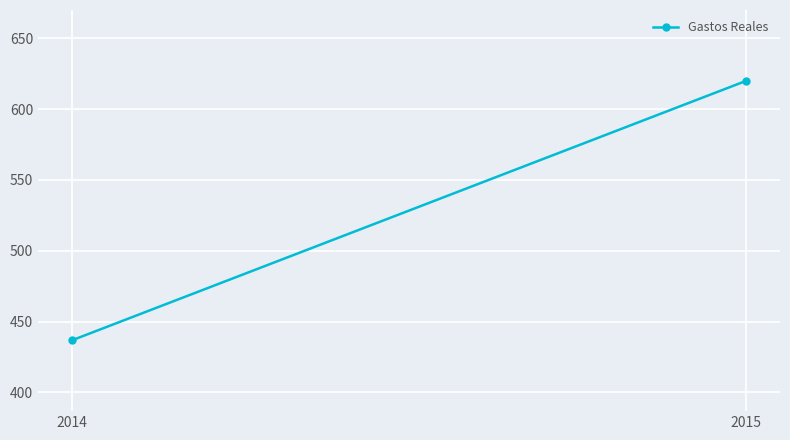

The value at 2015 is 620.1. True or false?

True